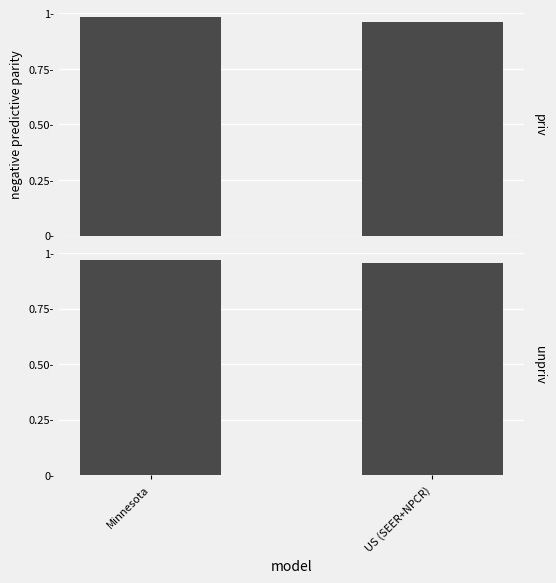

What value does the unpriv series have at US (SEER+NPCR)?

1.0